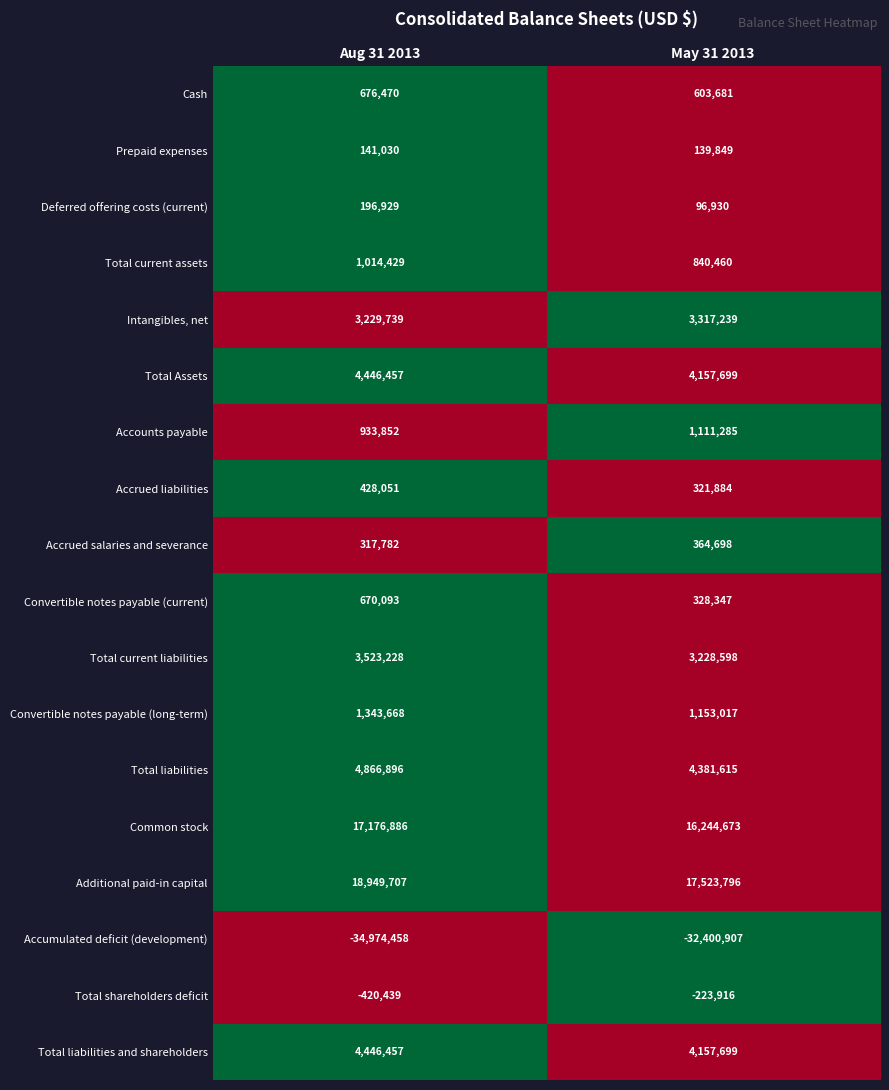

Which category has the lowest value across all series?

Aug 31 2013